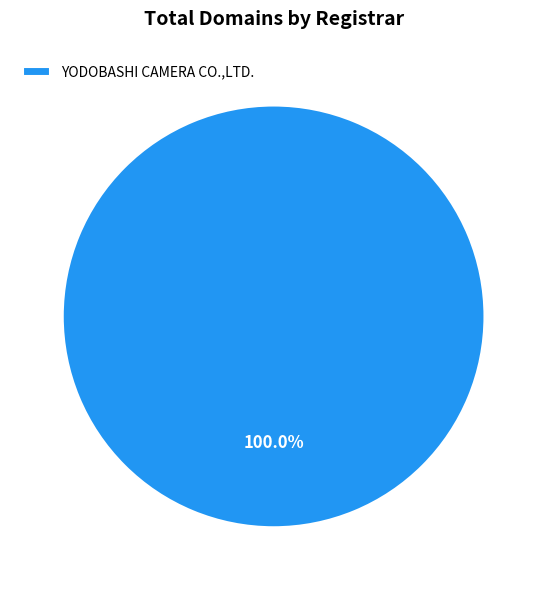

Which slice represents more than half of the pie?

YODOBASHI CAMERA CO.,LTD.